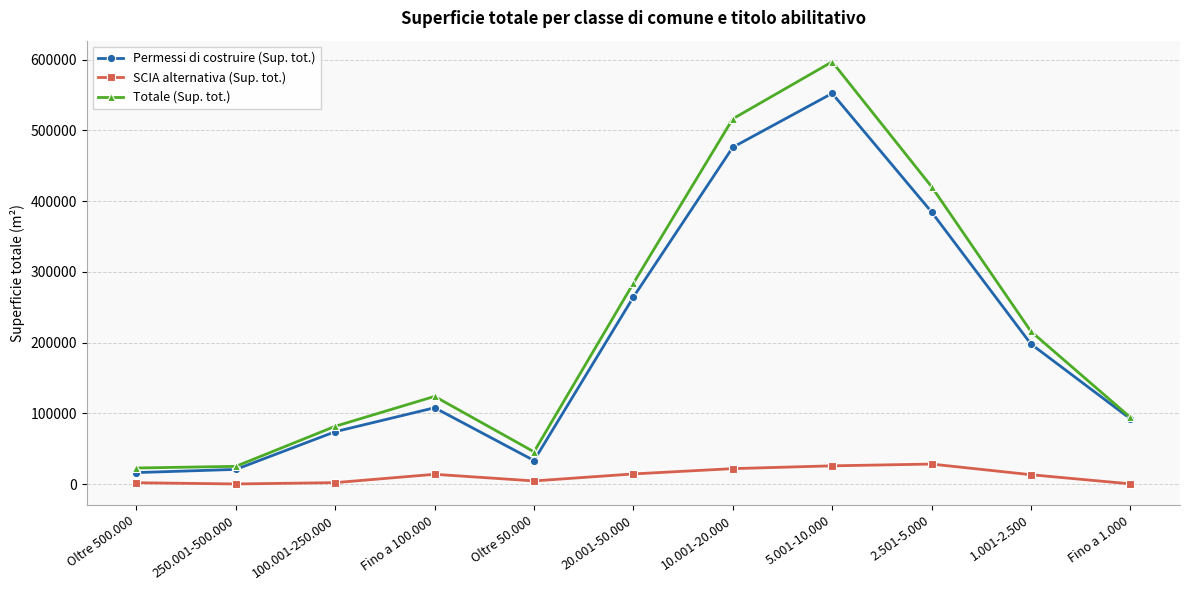

In Totale (Sup. tot.), how many points are higher than both neighbors (excluding endpoints)?

2